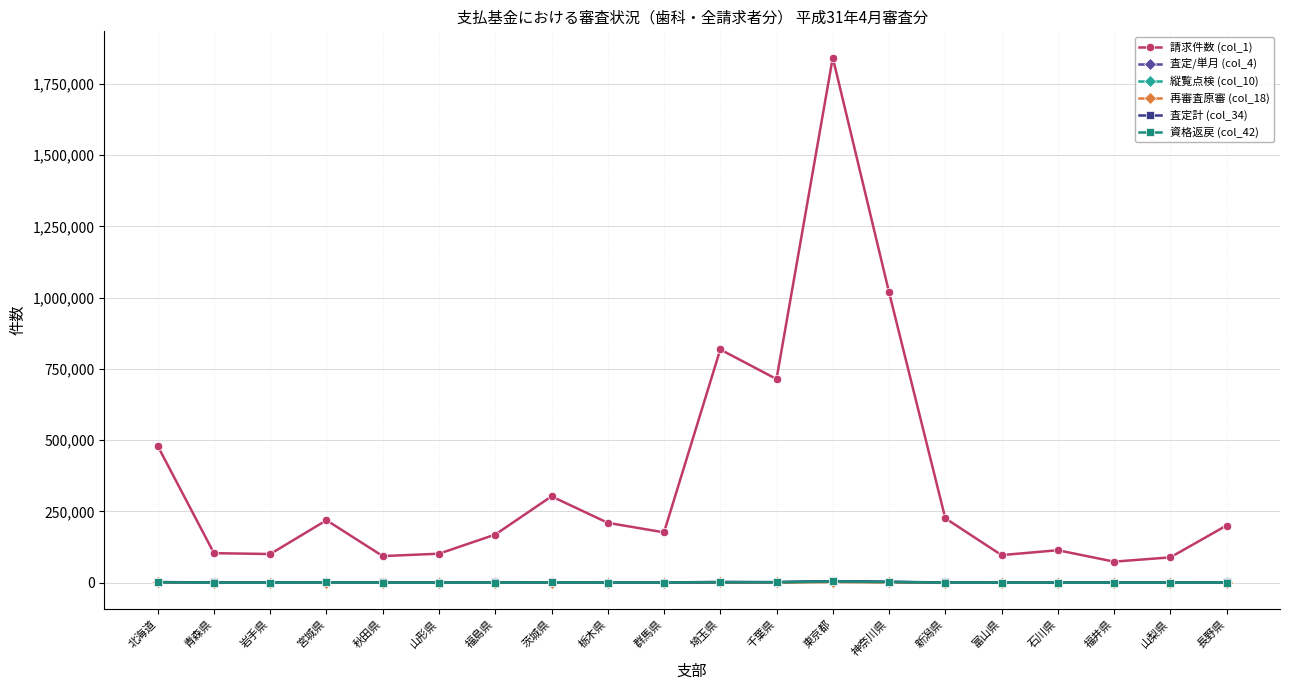

What is the maximum value shown in the chart?

1842057